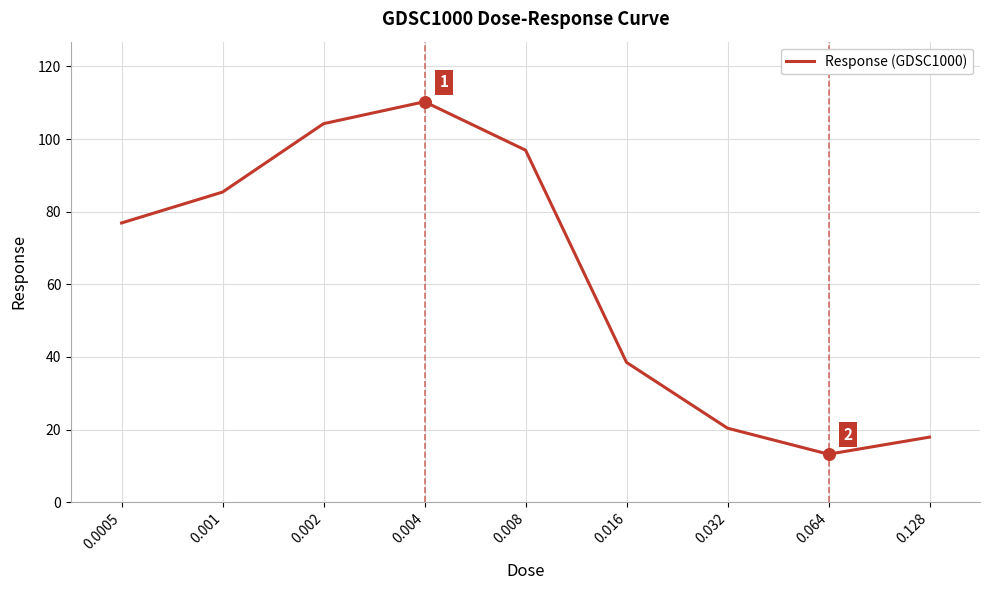

Approximately how many times larger is the value at 0.064 compared to 0.128?

0.7